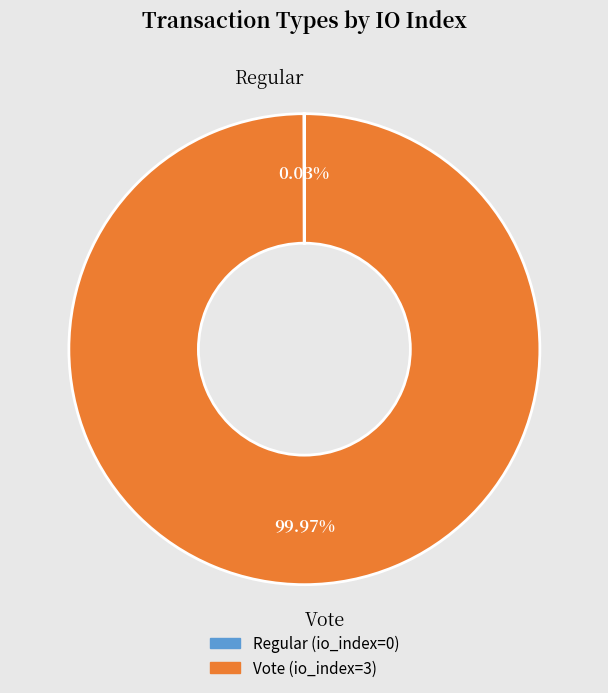

What is the largest slice in the pie chart?

Vote